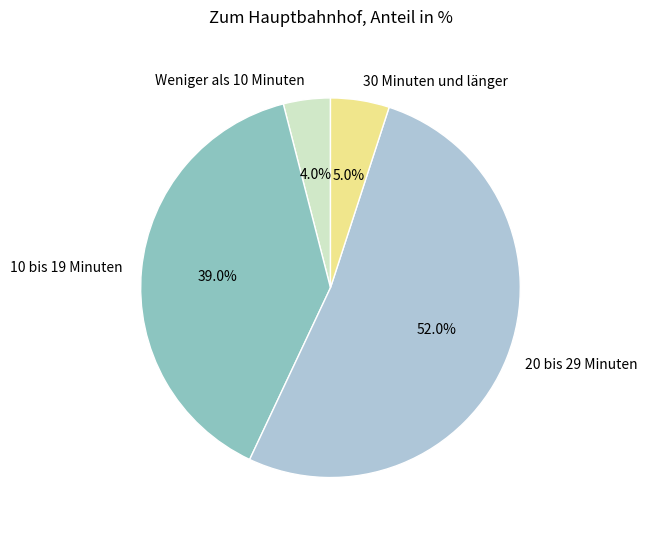

What percentage is the 10 bis 19 Minuten slice, to the nearest percent?

39%